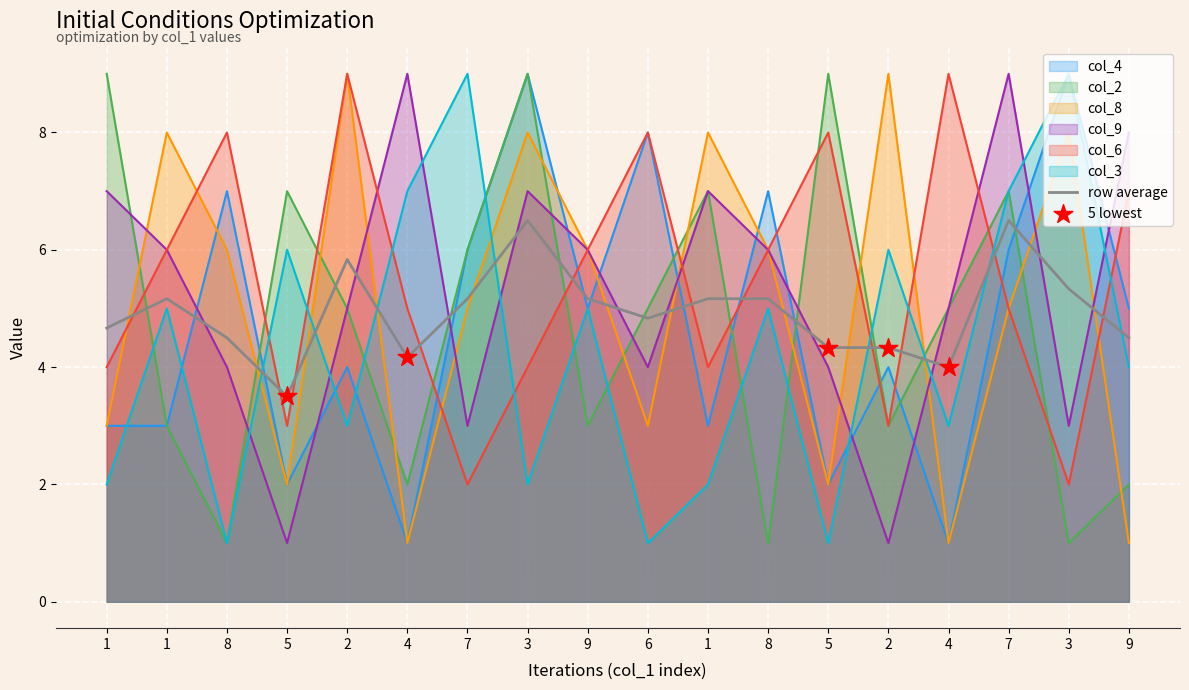

Which series contains the lowest Y value?

col_4